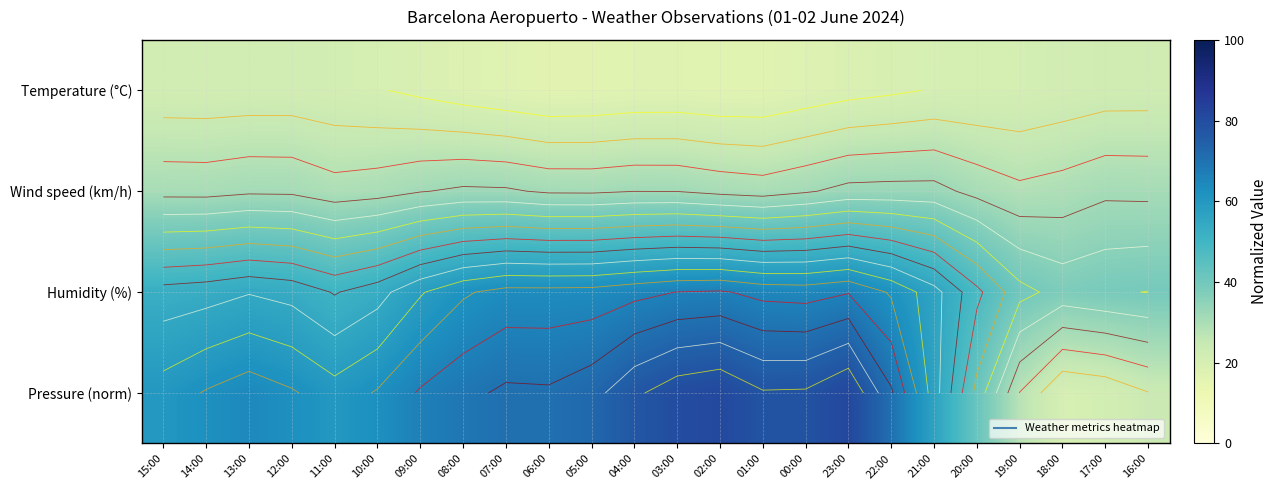

What is the maximum value for Wind speed (km/h)?

32.9